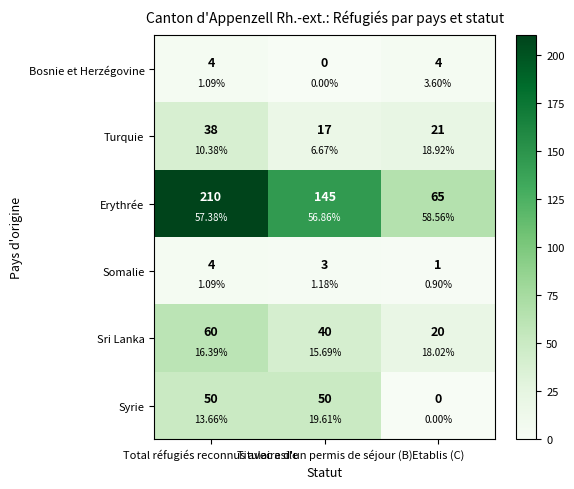

How many Somalie values are between 1 and 4?

3